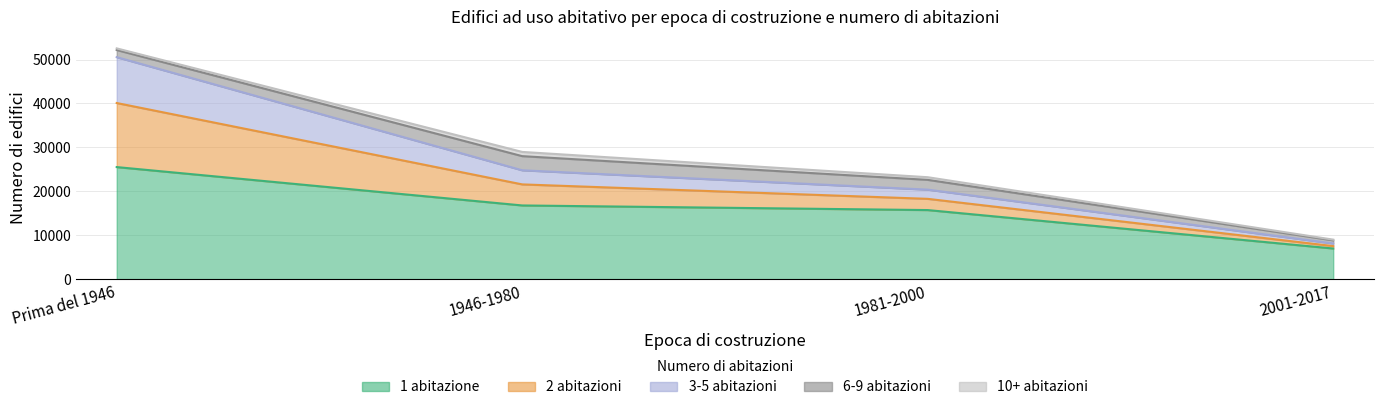

How many data points in 10+ abitazioni are less than 605?

2